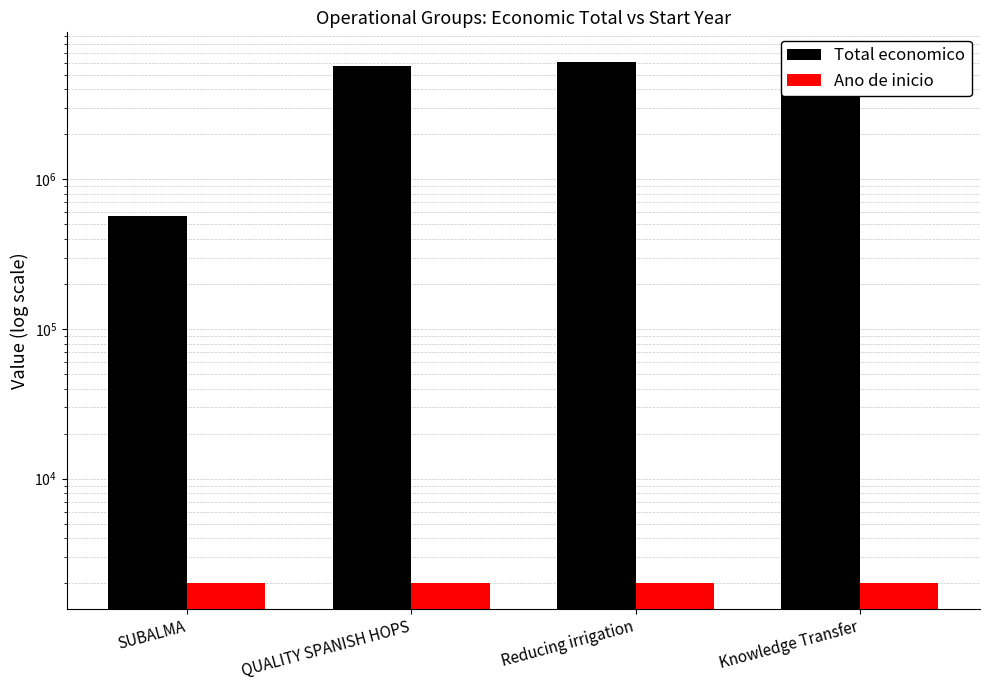

Which category has the highest value in the Total economico series?

Knowledge Transfer